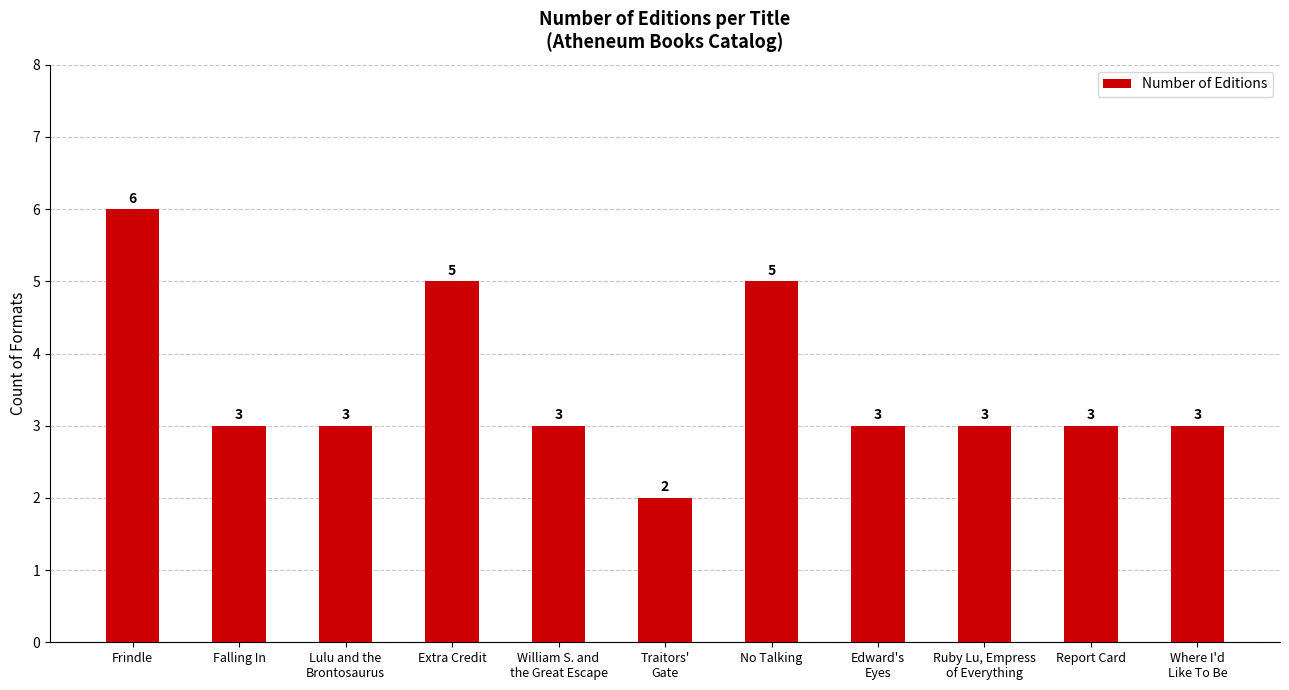

Is it true that the value at Extra Credit is 7?

False